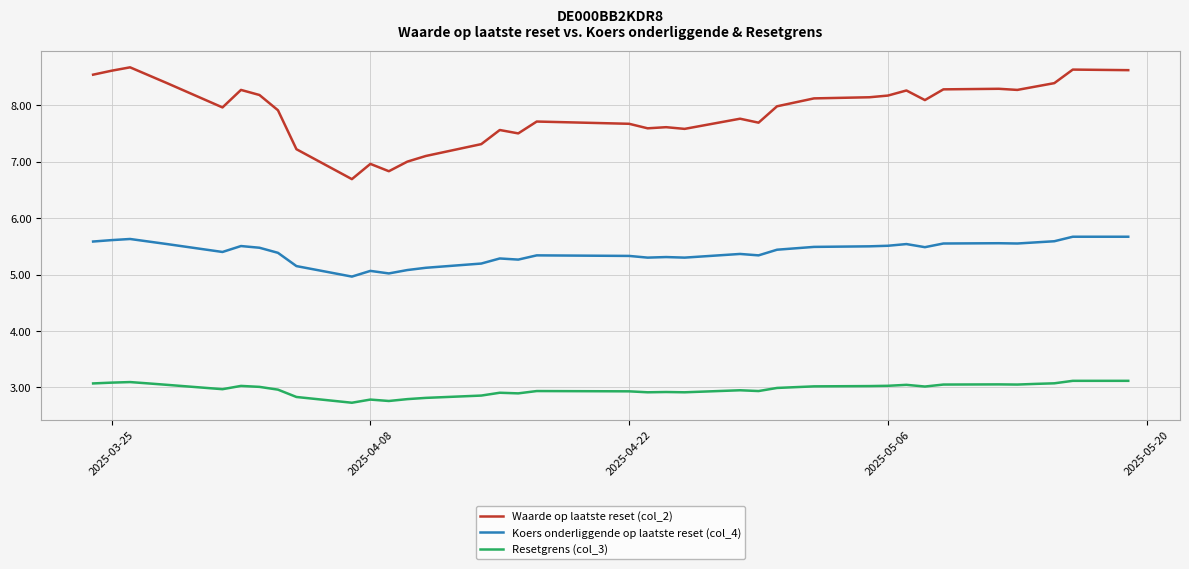

True or false: Koers onderliggende op laatste reset (col_4) and Resetgrens (col_3) cross at least once.

False